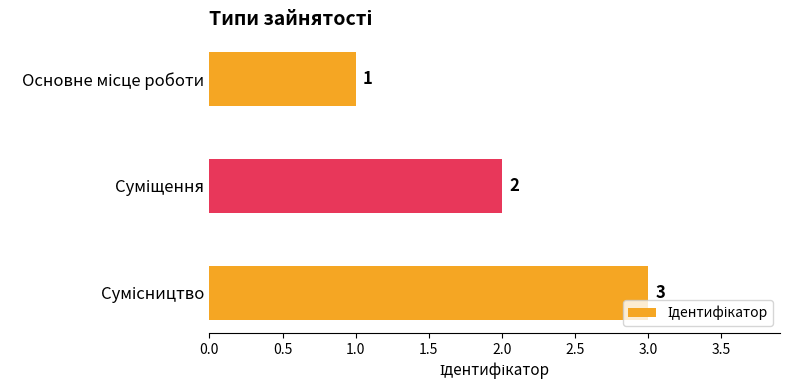

What is the maximum value shown in the chart?

3